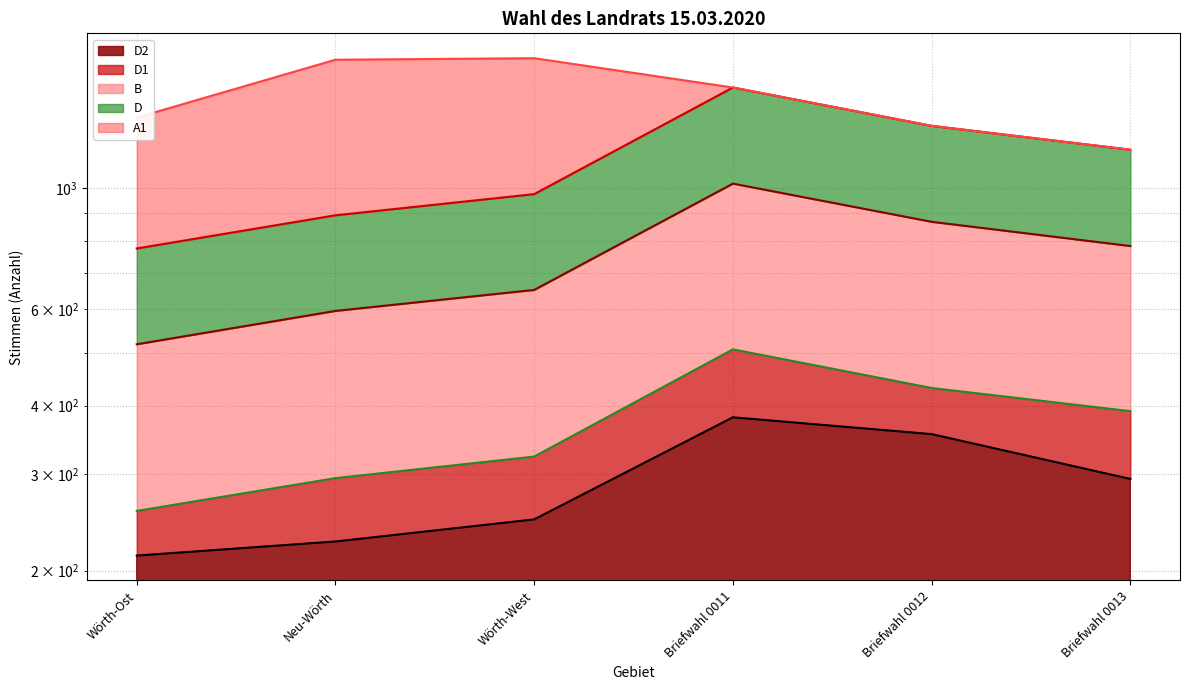

At which category is the sum across all series the highest?

Briefwahl 0011